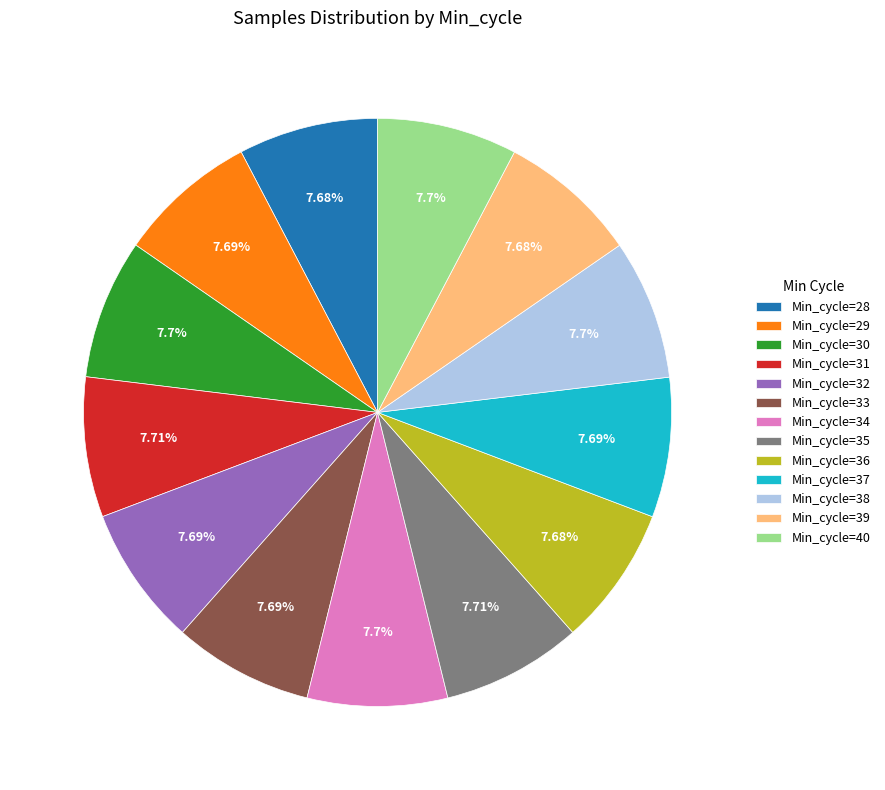

Is Min_cycle=35 the majority of the pie?

No